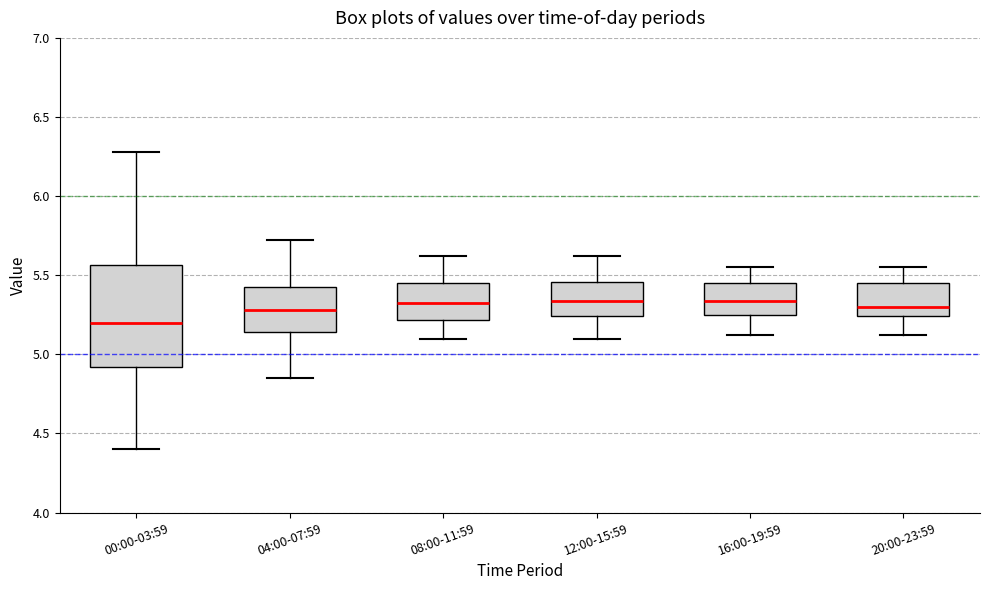

Reading left to right, read every box against the y-axis: the position of its median line, the range the box covers, and the ends of its whiskers. The values are not printed on the chart, so give them approximately, as read against the axis.

00:00-03:59: median 5.20, box 4.90 to 5.55, whiskers 4.40 to 6.30
04:00-07:59: median 5.30, box 5.15 to 5.45, whiskers 4.85 to 5.70
08:00-11:59: median 5.35, box 5.20 to 5.45, whiskers 5.10 to 5.60
12:00-15:59: median 5.35, box 5.25 to 5.45, whiskers 5.10 to 5.60
16:00-19:59: median 5.35, box 5.25 to 5.45, whiskers 5.10 to 5.55
20:00-23:59: median 5.30, box 5.25 to 5.45, whiskers 5.10 to 5.55